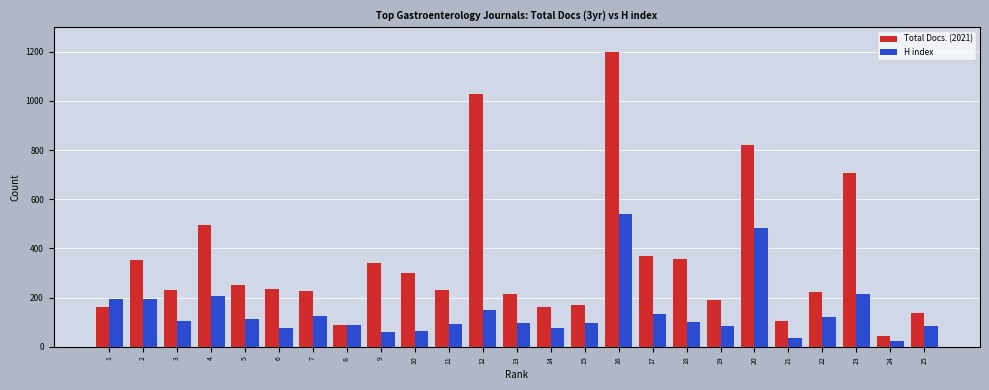

At which category does the chart reach its peak across all series?

16